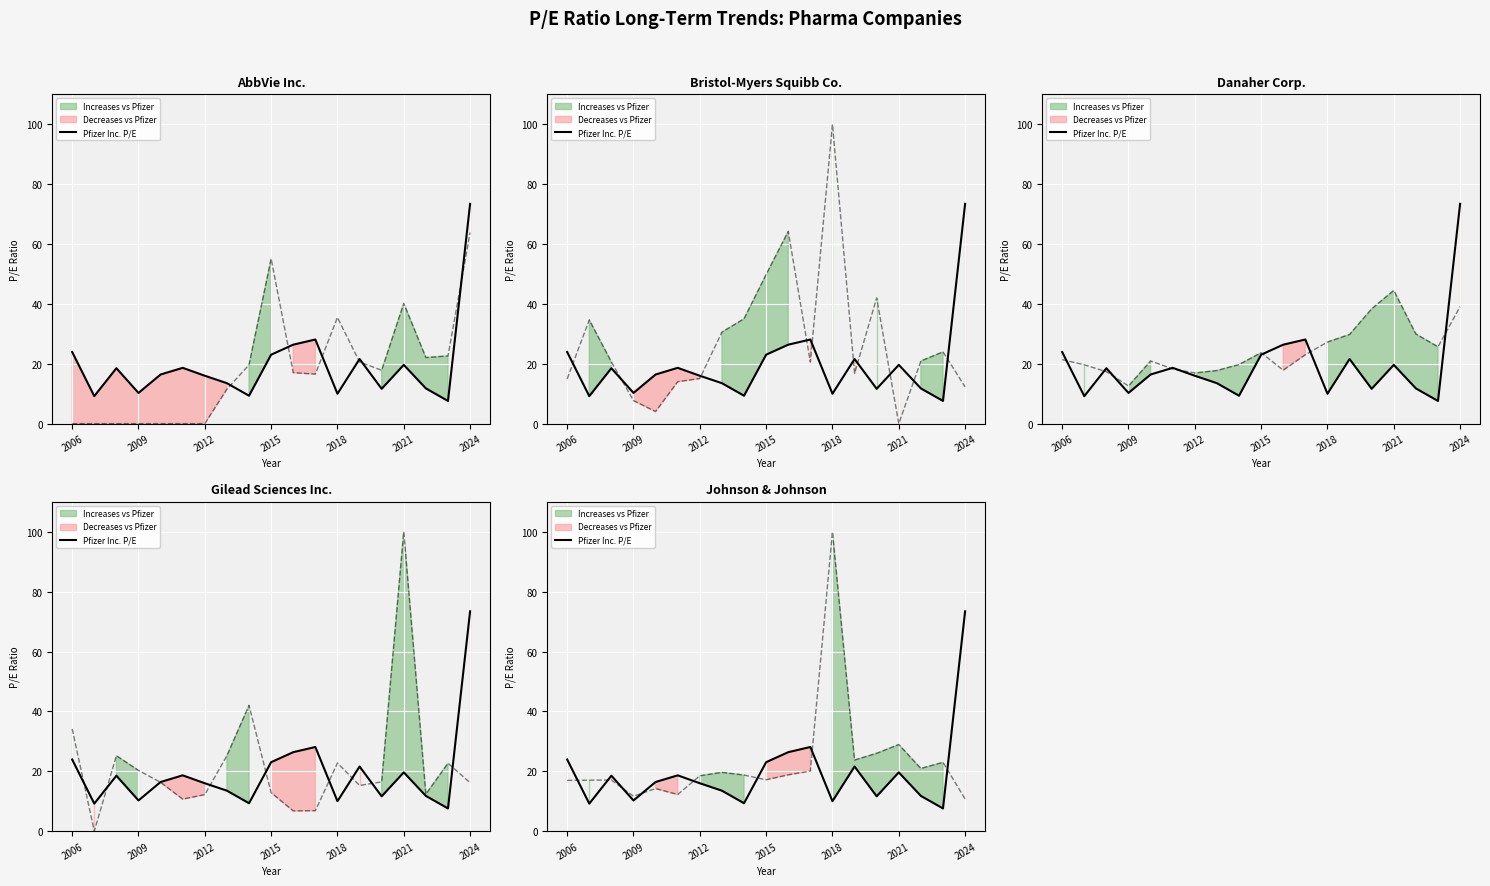

How many interior local peaks (higher than both neighbors) does the data have?

5